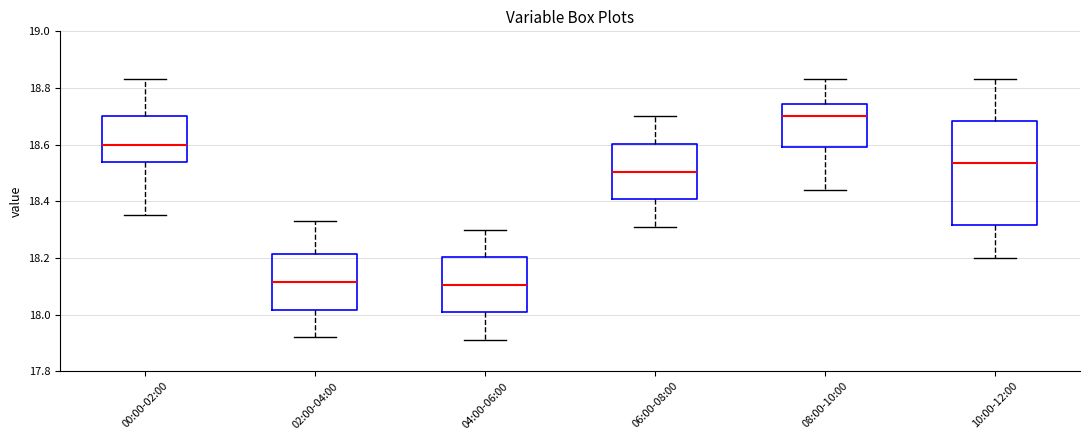

Where does the upper whisker of the box for 10:00-12:00 end on the y-axis? The values are not printed on the chart, so give them approximately, as read against the axis.

18.84